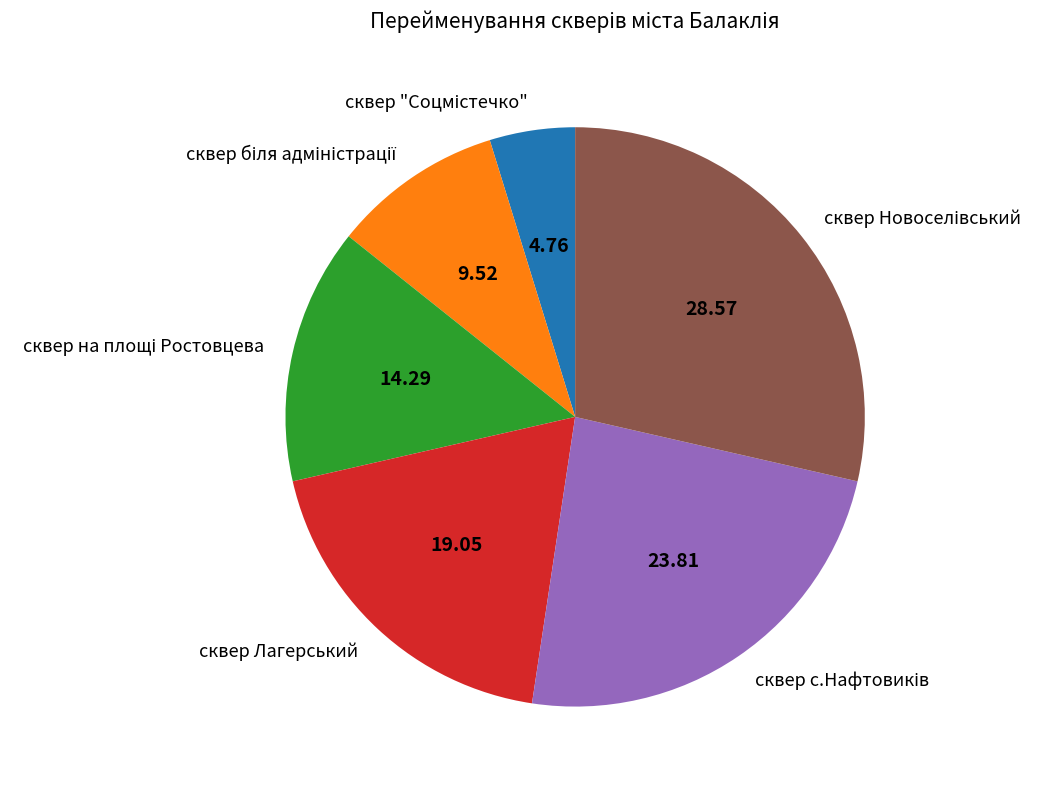

How many slices are in this pie chart?

6